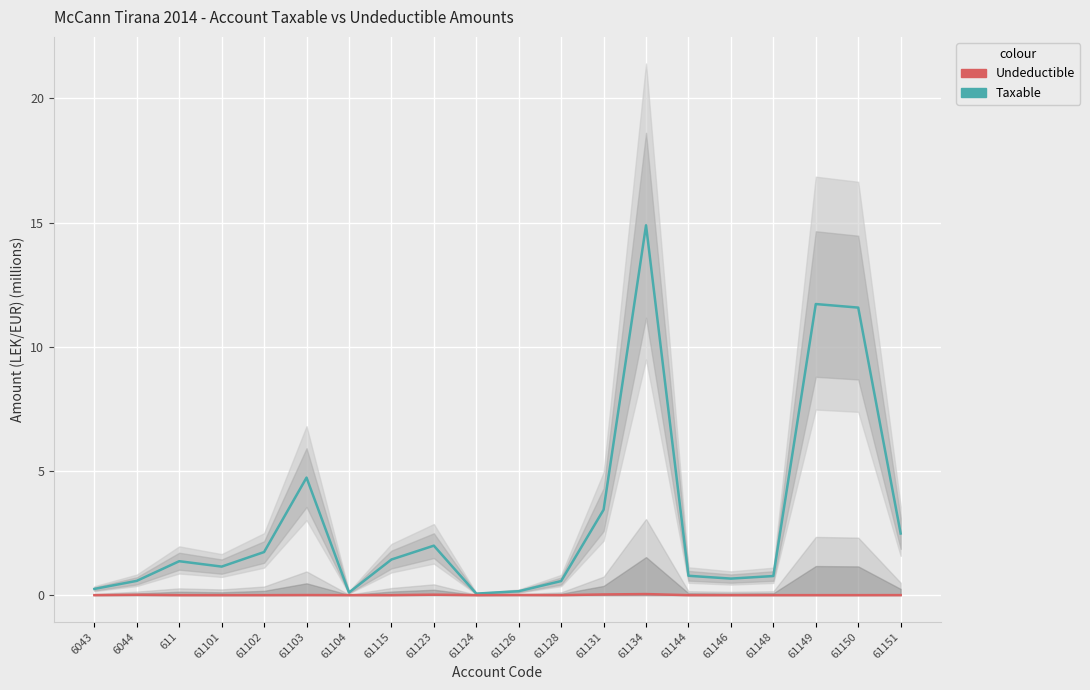

True or false: Undeductible and Taxable cross at least once.

False